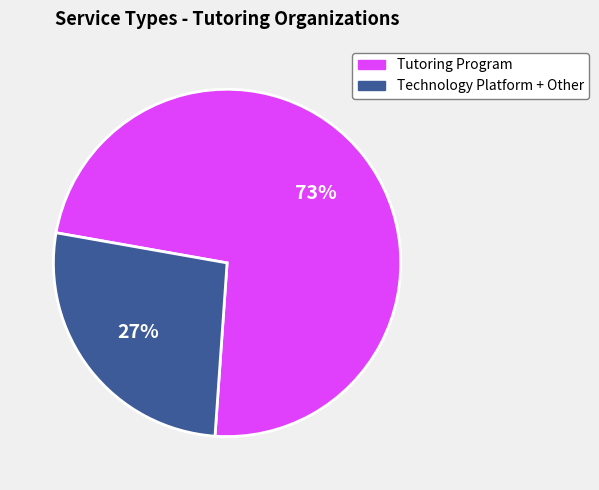

What is the majority slice?

Tutoring Program